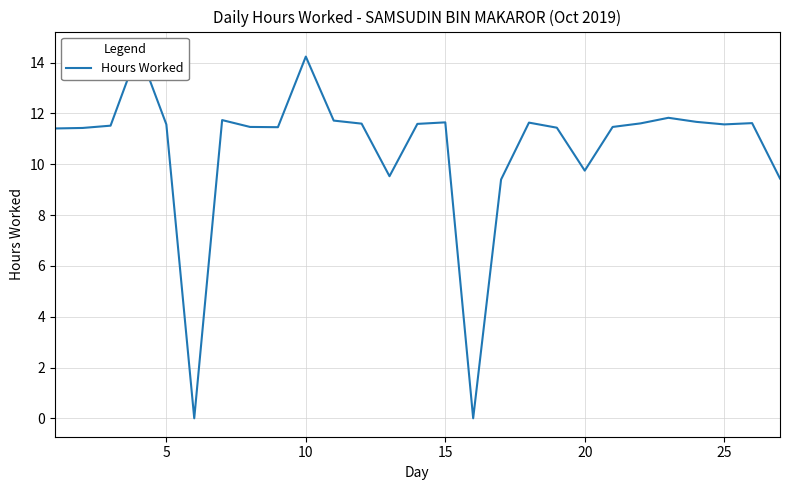

How many distinct data groups are displayed?

1